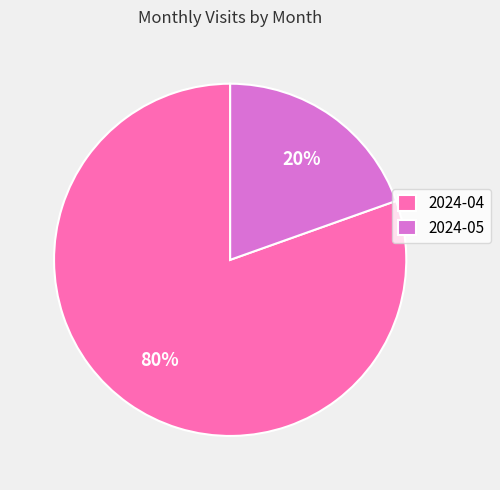

Combined, do 2024-05 and 2024-04 account for over 50%?

Yes